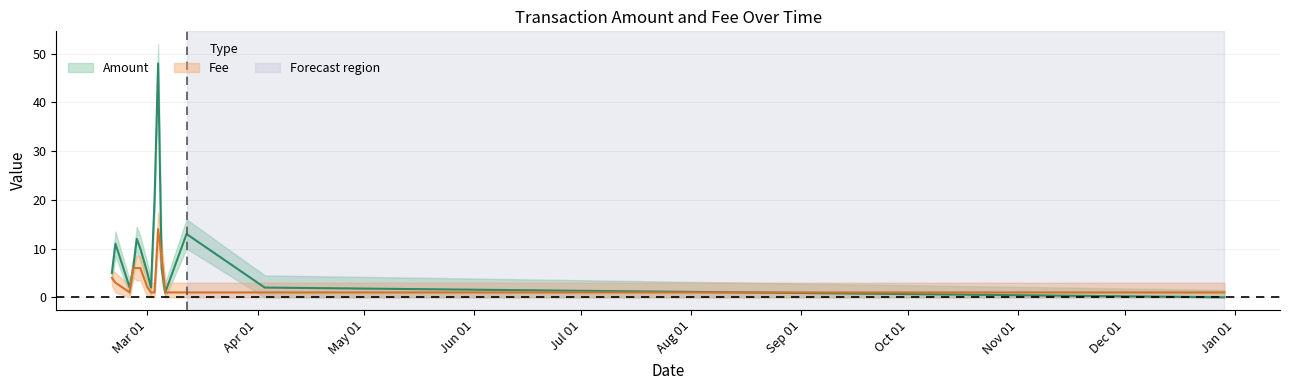

What position from the right is 2017-02-27?

10